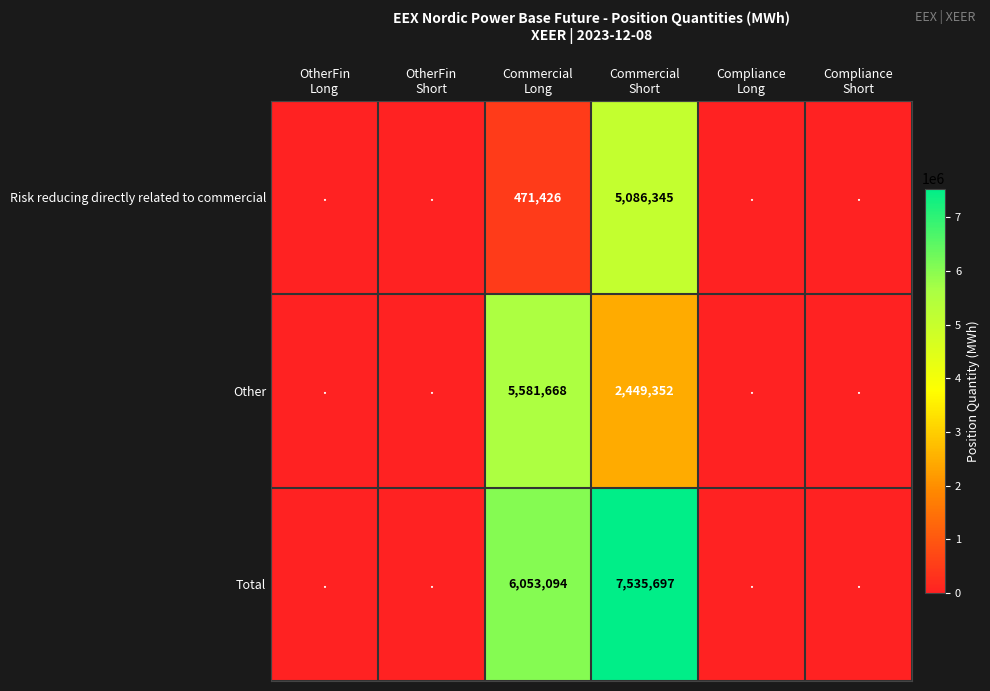

Which has a higher value, Compliance
Short or Commercial
Long?

Commercial
Long